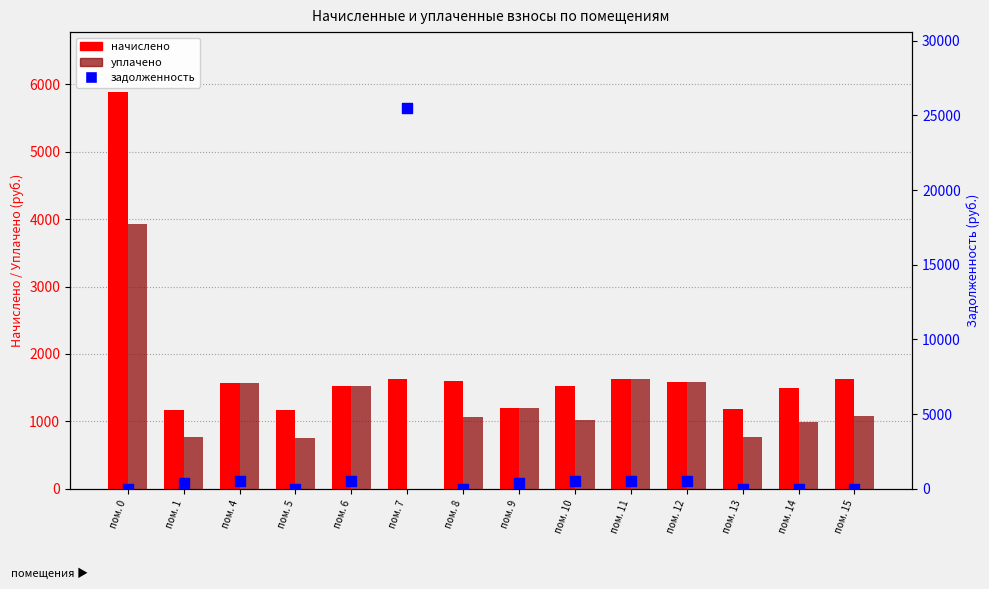

At which category is the sum across all series the highest?

пом. 7